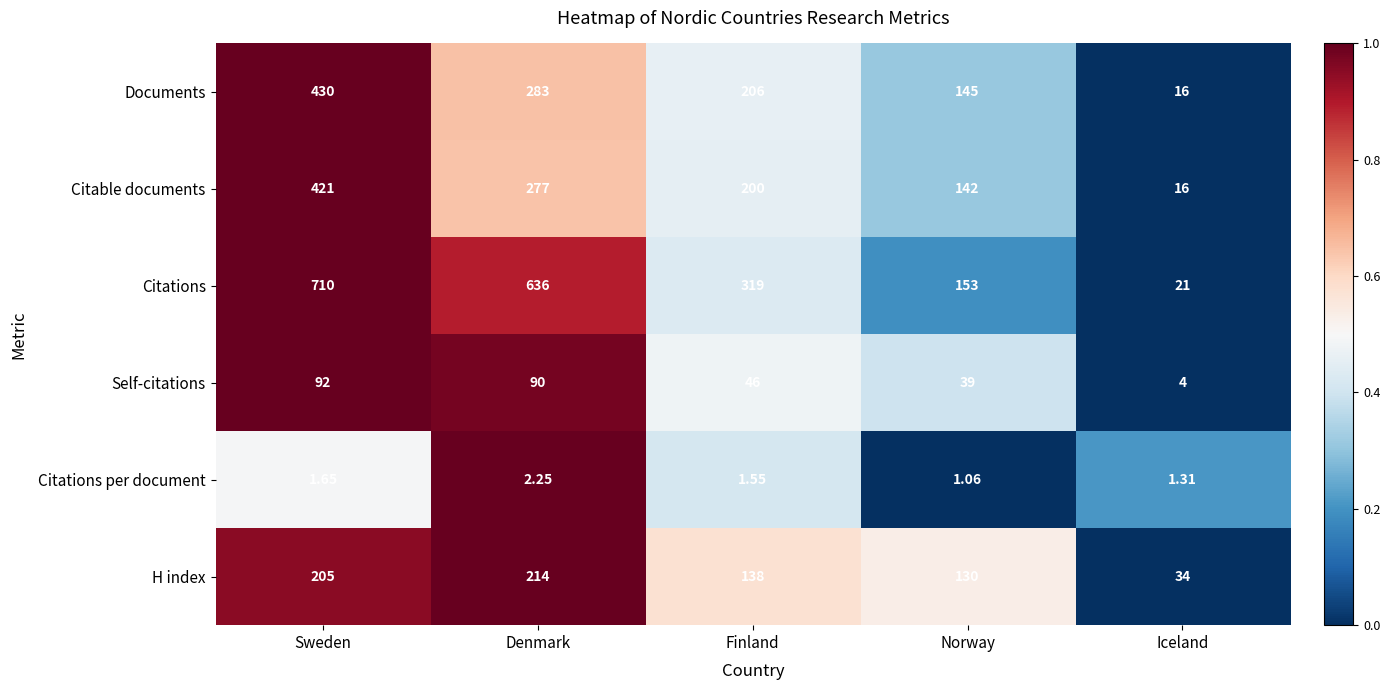

Rank the series by their maximum value, from highest to lowest.

Citations, Documents, Citable documents, H index, Self-citations, Citations per document